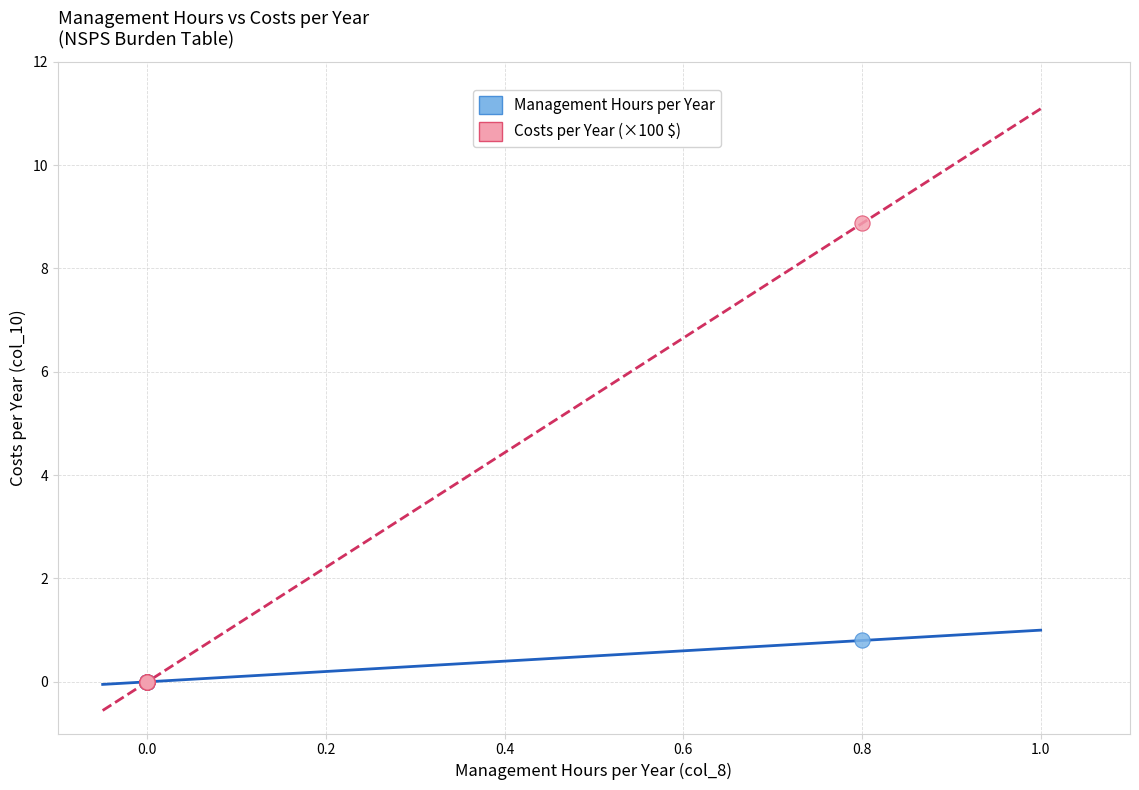

Across all series, what Y value is closest to 4?

0.8